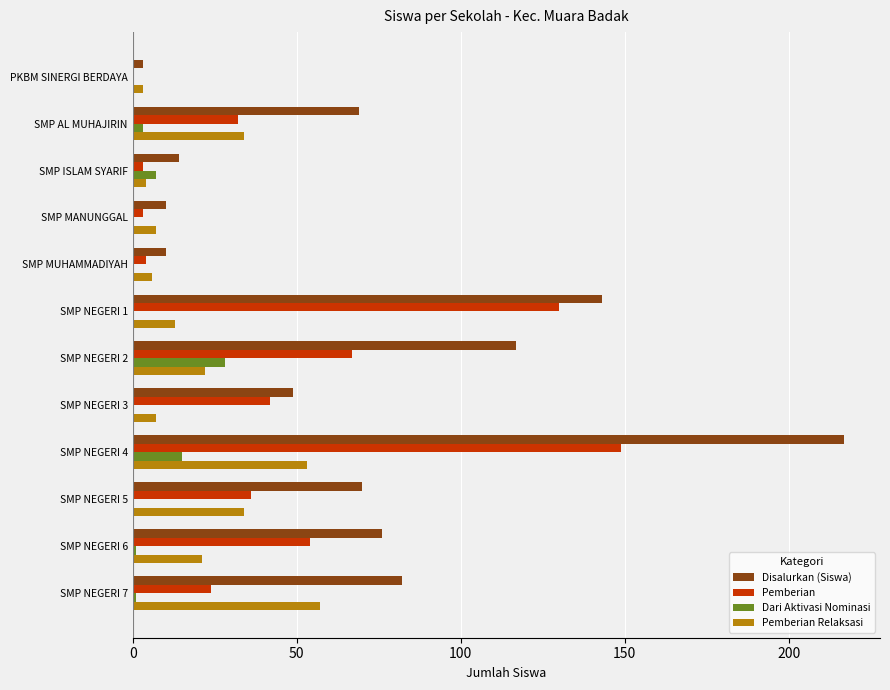

How many categories are shown in the chart?

12